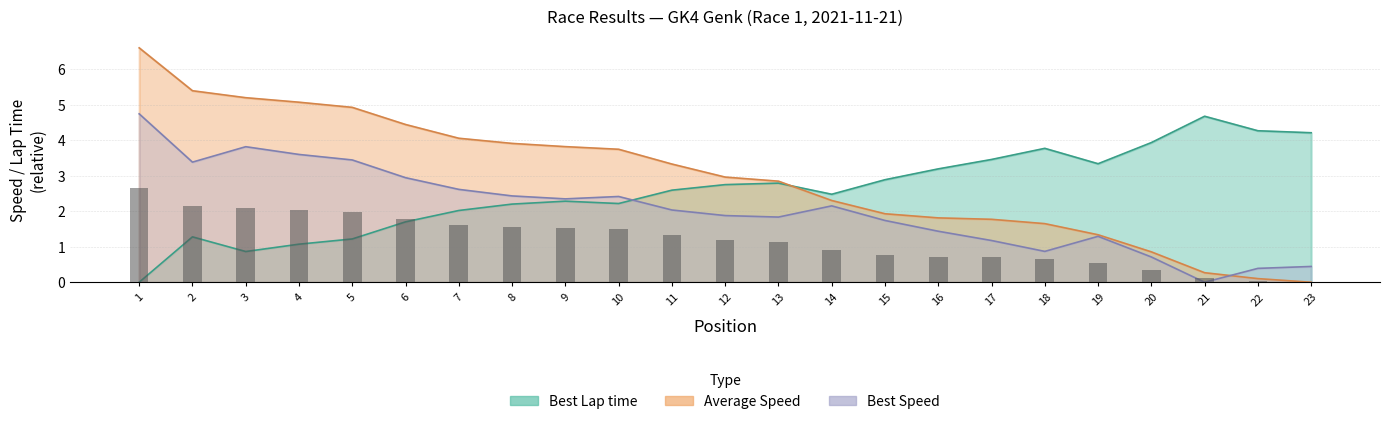

Is it true that Best Lap time equals 0.6 at 3?

False